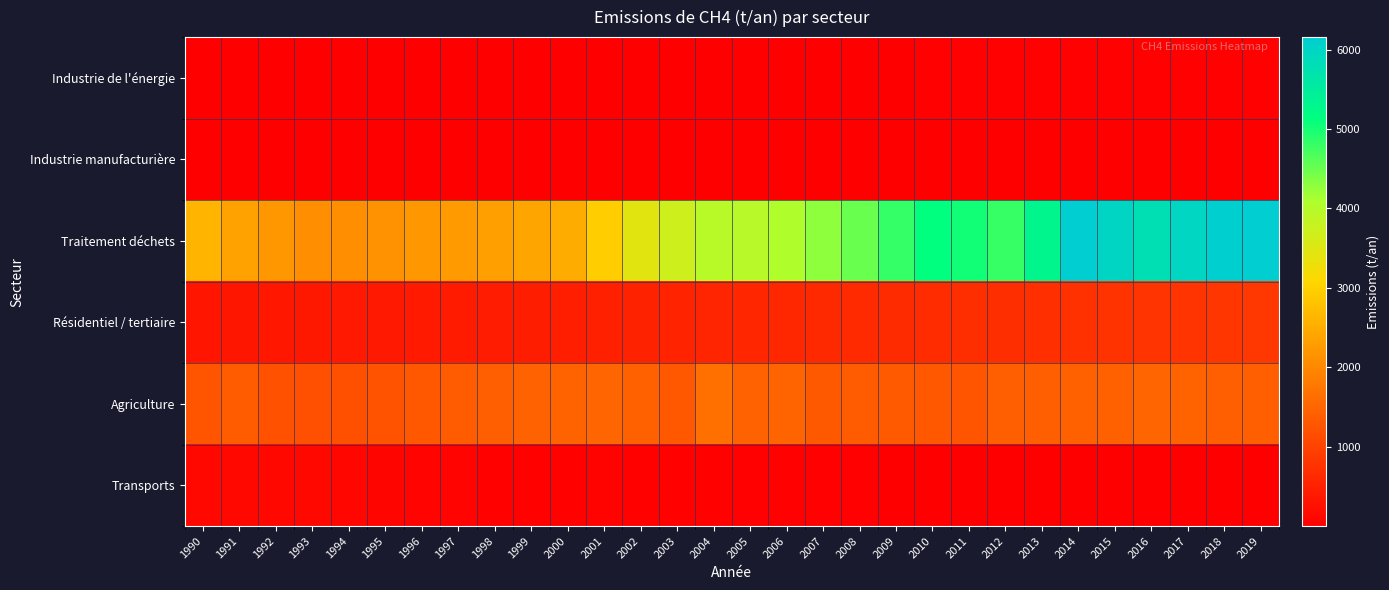

Reading right to left, what are all the values shown in this chart?

Industrie de l'énergie: 2019=33.1	2018=27.7	2017=25.2	2016=32.6	2015=28.7	2014=28.8	2013=30.3	2012=24.5	2011=29.5	2010=25.8	2009=21.8	2008=10.2	2007=9.2	2006=7.0	2005=10.9	2004=11.0	2003=14.4	2002=7.1	2001=9.4	2000=6.6	1999=6.6	1998=14.0	1997=5.1	1996=5.4	1995=15.2	1994=23.3	1993=22.1	1992=21.3	1991=18.4	1990=14.0
Industrie manufacturière: 2019=0.3	2018=0.3	2017=0.3	2016=0.3	2015=1.4	2014=1.4	2013=0.4	2012=1.4	2011=0.5	2010=0.6	2009=0.7	2008=0.0	2007=0.2	2006=0.1	2005=0.2	2004=0.4	2003=0.1	2002=0.0	2001=0.0	2000=0.1	1999=0.0	1998=0.1	1997=0.1	1996=0.1	1995=0.1	1994=0.1	1993=0.1	1992=0.1	1991=0.1	1990=0.1
Traitement déchets: 2019=6155.1	2018=6130.2	2017=5966.0	2016=5773.7	2015=5988.6	2014=6156.4	2013=5308.8	2012=4808.6	2011=5023.0	2010=5128.8	2009=4816.9	2008=4499.5	2007=4287.1	2006=4053.1	2005=3978.3	2004=3963.6	2003=3701.9	2002=3437.3	2001=2950.9	2000=2493.9	1999=2395.9	1998=2333.3	1997=2270.4	1996=2208.4	1995=2148.2	1994=2089.5	1993=2093.9	1992=2225.7	1991=2366.2	1990=2626.6
Résidentiel / tertiaire: 2019=829.0	2018=806.7	2017=784.3	2016=785.5	2015=771.2	2014=741.1	2013=710.6	2012=703.1	2011=690.9	2010=666.7	2009=654.0	2008=634.4	2007=616.9	2006=595.4	2005=576.2	2004=559.5	2003=533.0	2002=508.6	2001=485.0	2000=465.9	1999=447.3	1998=432.2	1997=417.0	1996=402.2	1995=388.4	1994=375.0	1993=361.9	1992=349.8	1991=337.9	1990=326.5
Agriculture: 2019=1413.4	2018=1413.0	2017=1473.6	2016=1494.7	2015=1429.8	2014=1435.8	2013=1418.7	2012=1412.2	2011=1258.9	2010=1305.0	2009=1336.7	2008=1355.1	2007=1333.4	2006=1485.1	2005=1465.7	2004=1652.1	2003=1322.4	2002=1426.2	2001=1493.8	2000=1475.6	1999=1452.4	1998=1412.1	1997=1352.9	1996=1315.6	1995=1236.7	1994=1191.5	1993=1184.3	1992=1205.8	1991=1362.9	1990=1270.7
Transports: 2019=15.1	2018=14.9	2017=14.0	2016=15.1	2015=14.9	2014=15.1	2013=16.3	2012=17.0	2011=14.8	2010=19.5	2009=21.5	2008=25.3	2007=31.9	2006=32.0	2005=35.0	2004=38.2	2003=40.5	2002=45.6	2001=48.6	2000=41.5	1999=41.3	1998=48.0	1997=67.1	1996=81.4	1995=90.8	1994=110.2	1993=130.3	1992=136.4	1991=135.4	1990=130.2